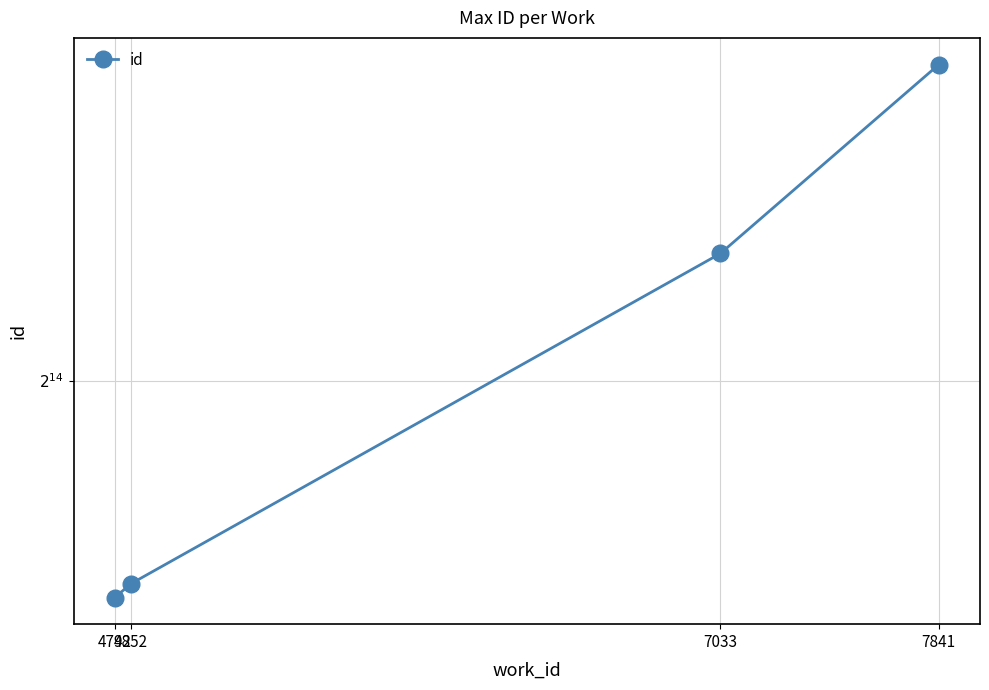

Approximately how many times larger is the value at 4852 compared to 7841?

0.5